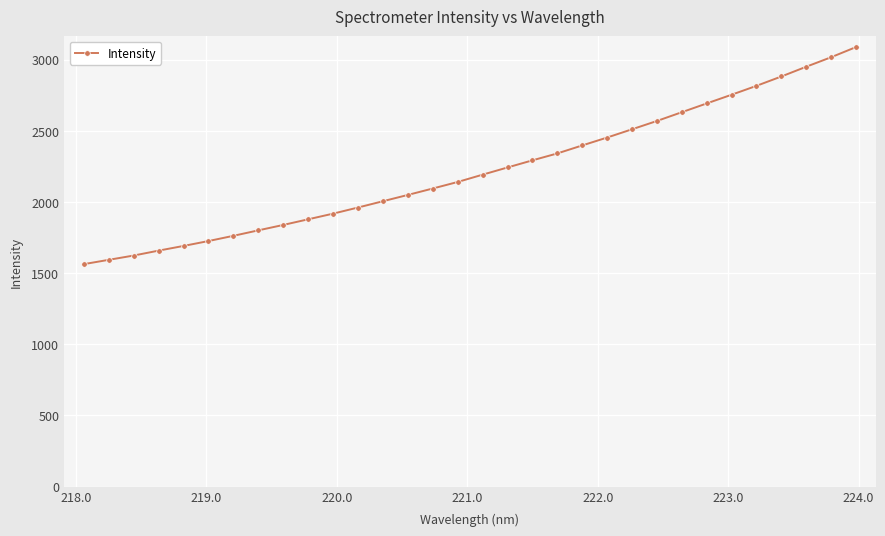

What is the maximum value shown in the chart?

3088.9